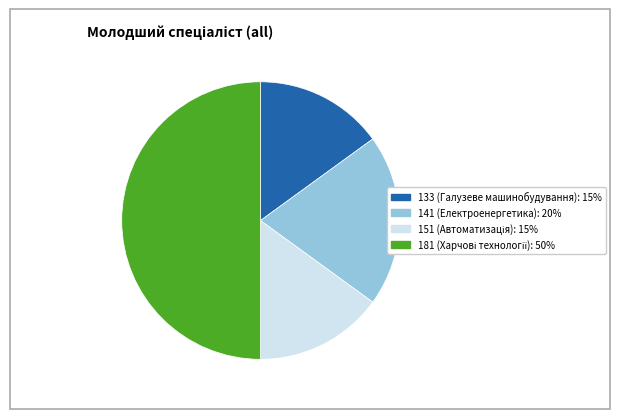

What is the ratio of the value at 141 to the value at 151?

1.3